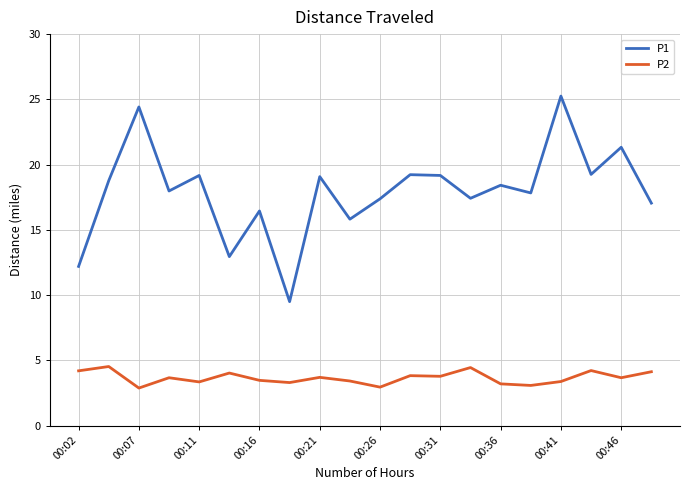

Rank the series by their maximum value, from lowest to highest.

P2, P1